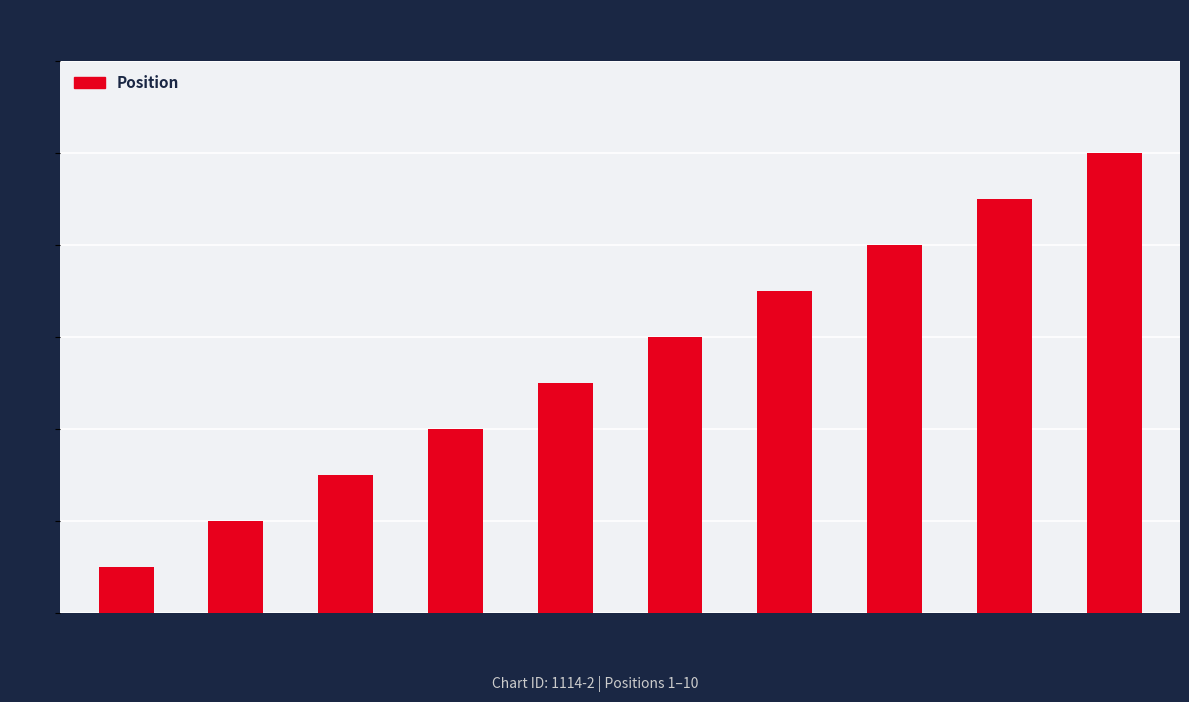

What position from the right is Crystal
Waters?

9